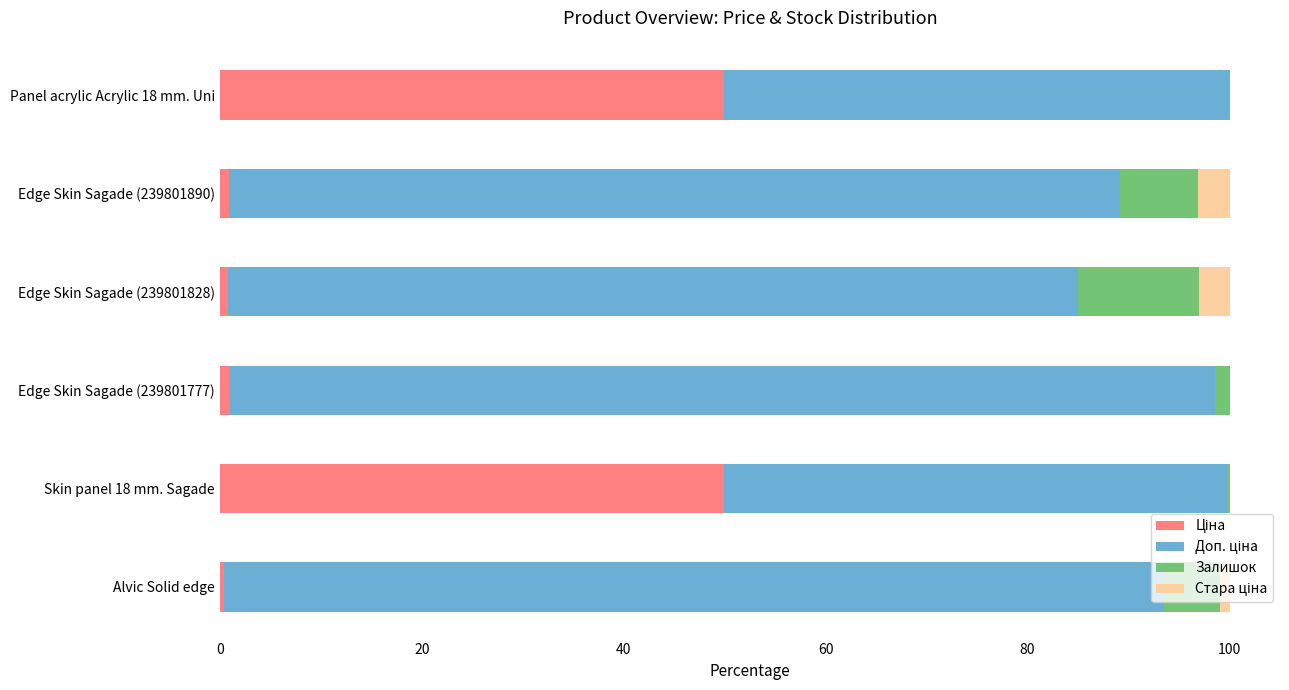

What is the difference between the maximum and minimum values in the Доп. ціна series?

47.6